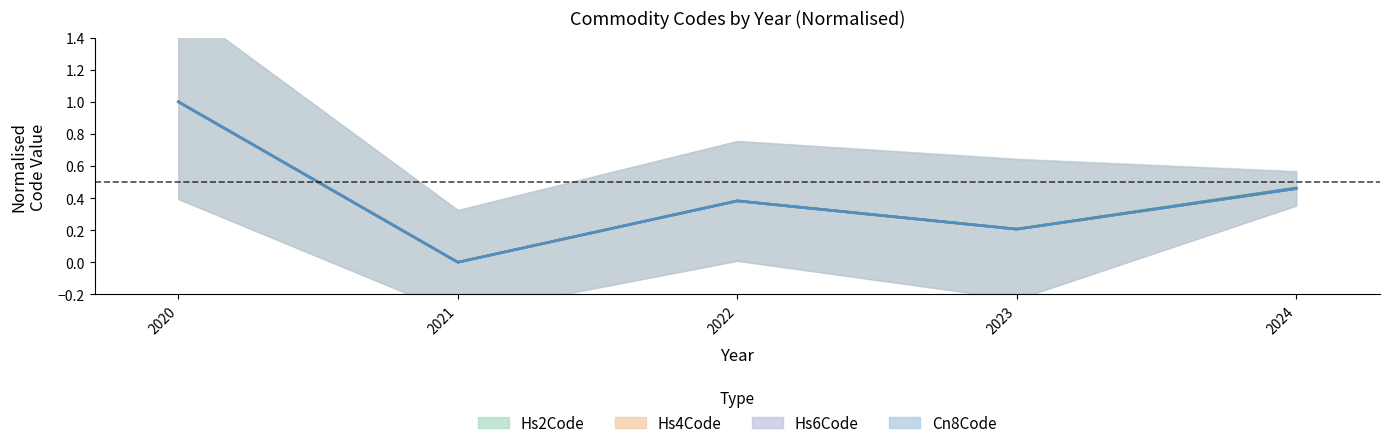

Which series changed the most between 2020 and 2022?

Hs4Code